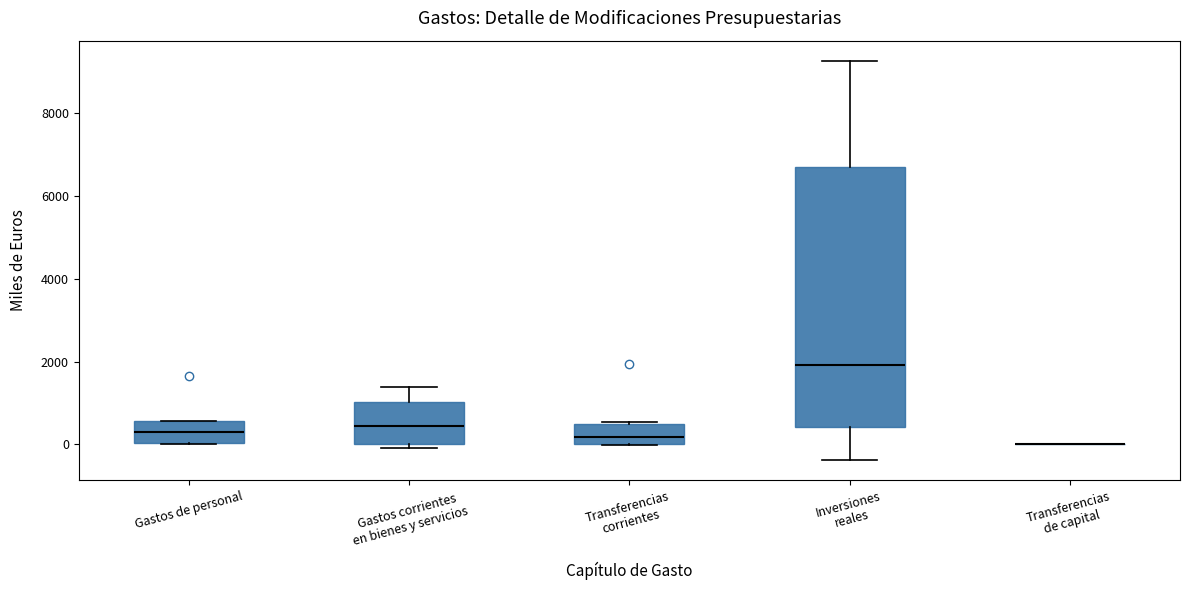

Reading left to right, transcribe this box plot: for each box, give where its median line is, the range the box spans, and where its two whiskers end, as read against the y-axis. The values are not printed on the chart, so give them approximately, as read against the axis.

Gastos de personal: median 200, box 0 to 600, whiskers 0 to 600
Gastos corrientes en bienes y servicios: median 400, box 0 to 1000, whiskers 0 (just below the box's lower edge) to 1400
Transferencias corrientes: median 200, box 0 to 400, whiskers 0 to 600
Inversiones reales: median 2000, box 400 to 6800, whiskers -400 to 9200
Transferencias de capital: box collapsed to a line at 0, whiskers 0 to 0